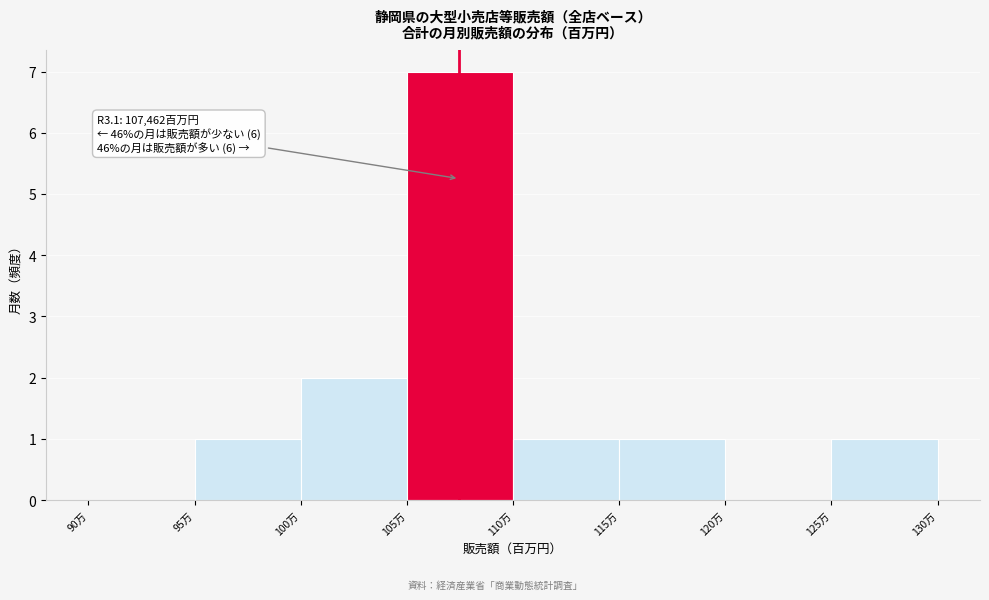

What is the ratio of the value at 105万 to the value at 115万?

7.0